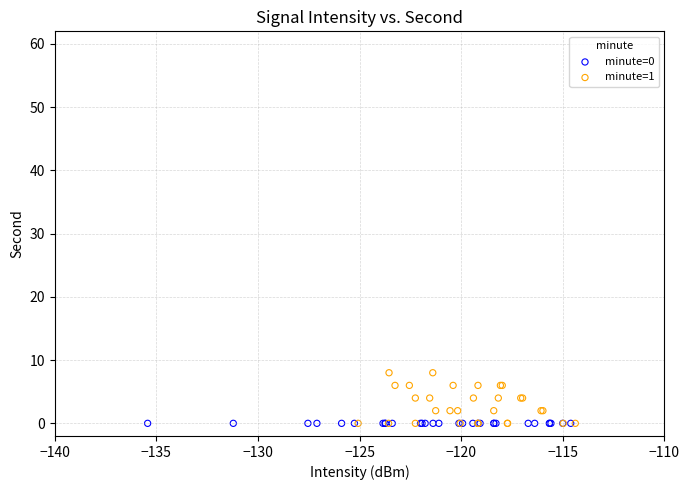

Which series reaches the maximum Y coordinate?

minute=1